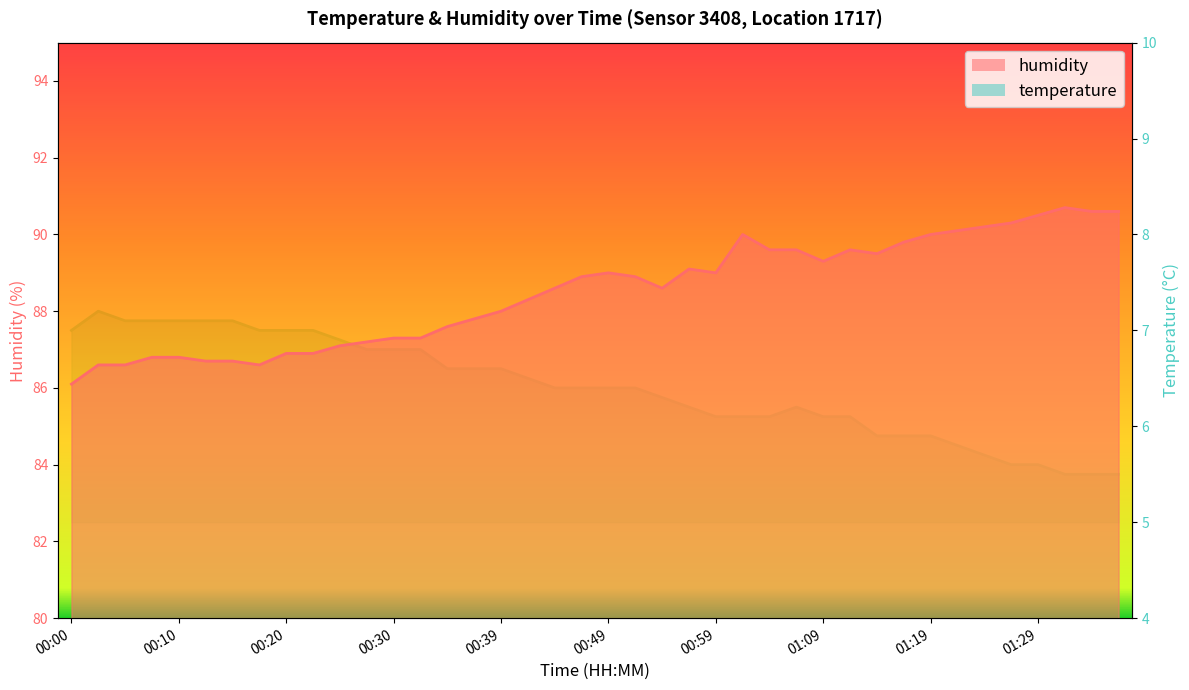

Which series changed the most between 00:02 and 01:33?

humidity